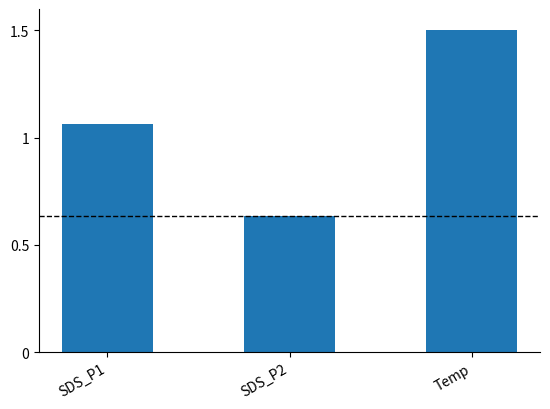

The chart shows a value of 1.1 at SDS_P2. True or false?

False